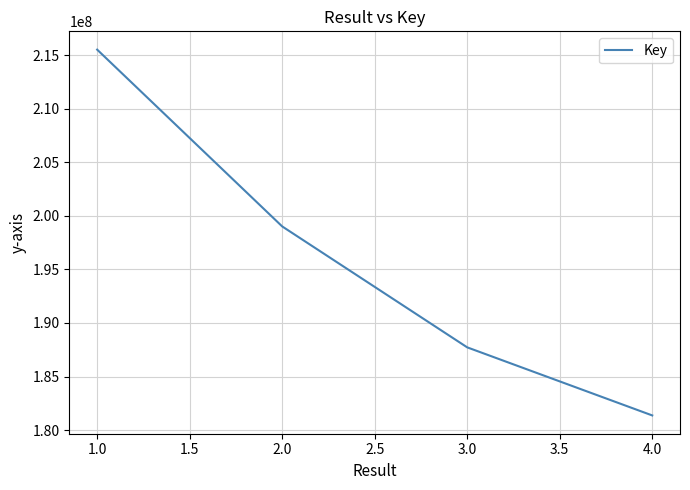

What is the maximum value shown in the chart?

215510026